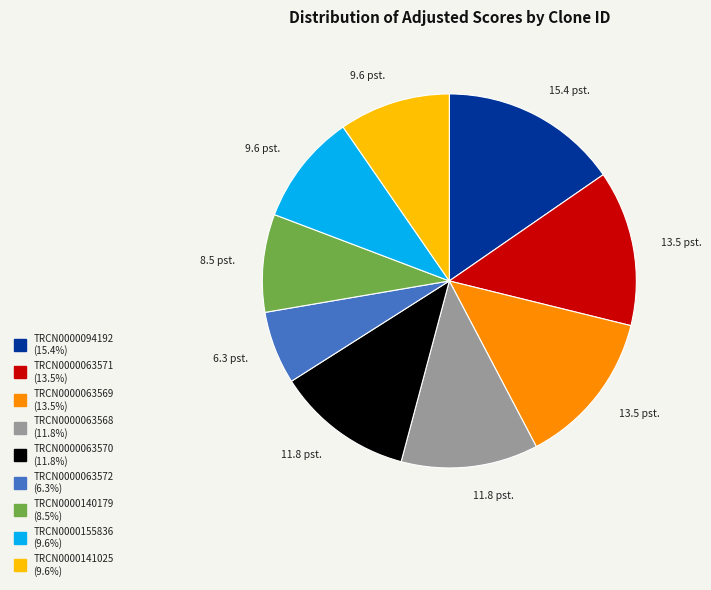

How many segments does this pie chart have?

9